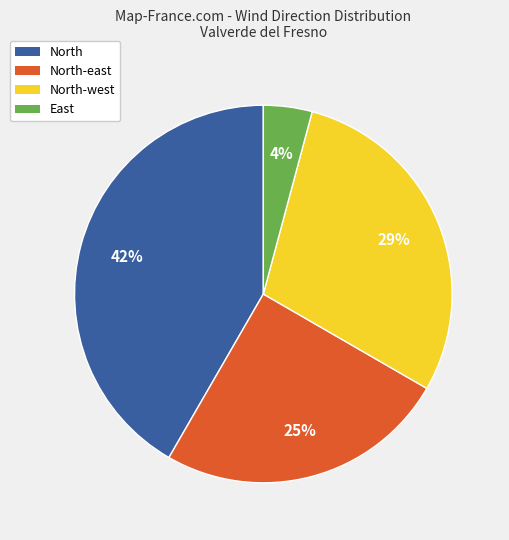

Is there any slice that represents more than half of the pie?

No